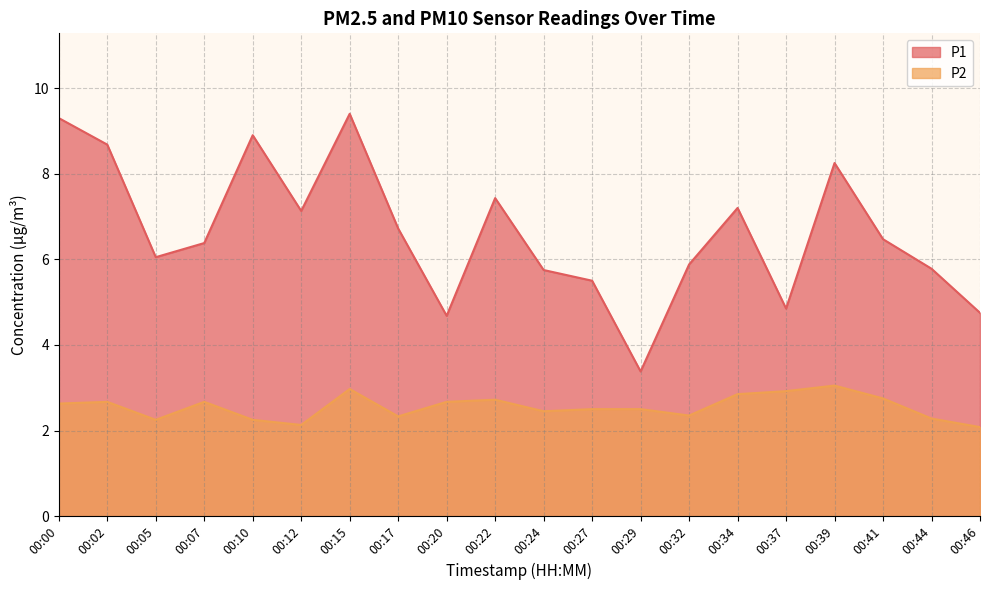

In P1, how many points are higher than both neighbors (excluding endpoints)?

5